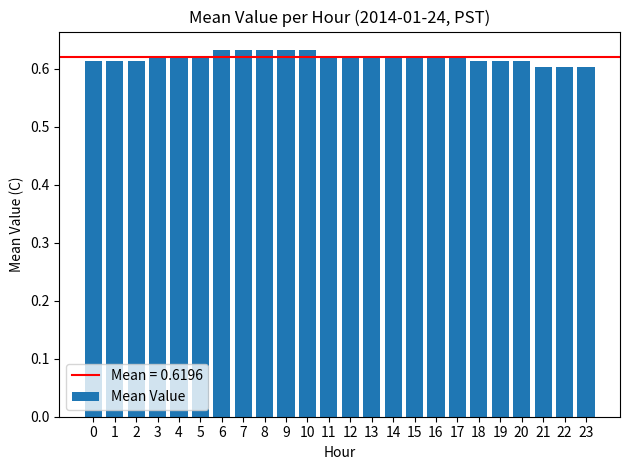

True or false: the data shows 0.6 at 18.

True